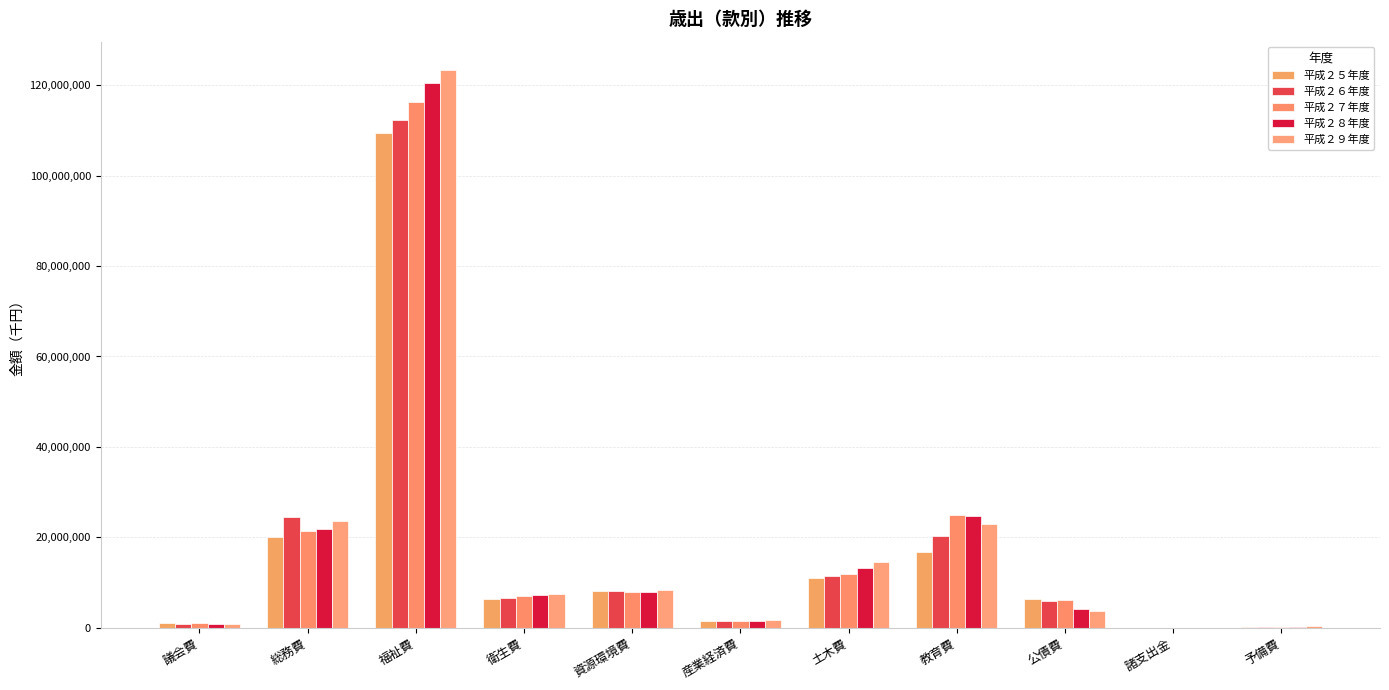

What is the difference between the 平成２７年度 values at 土木費 and 衛生費?

4832608